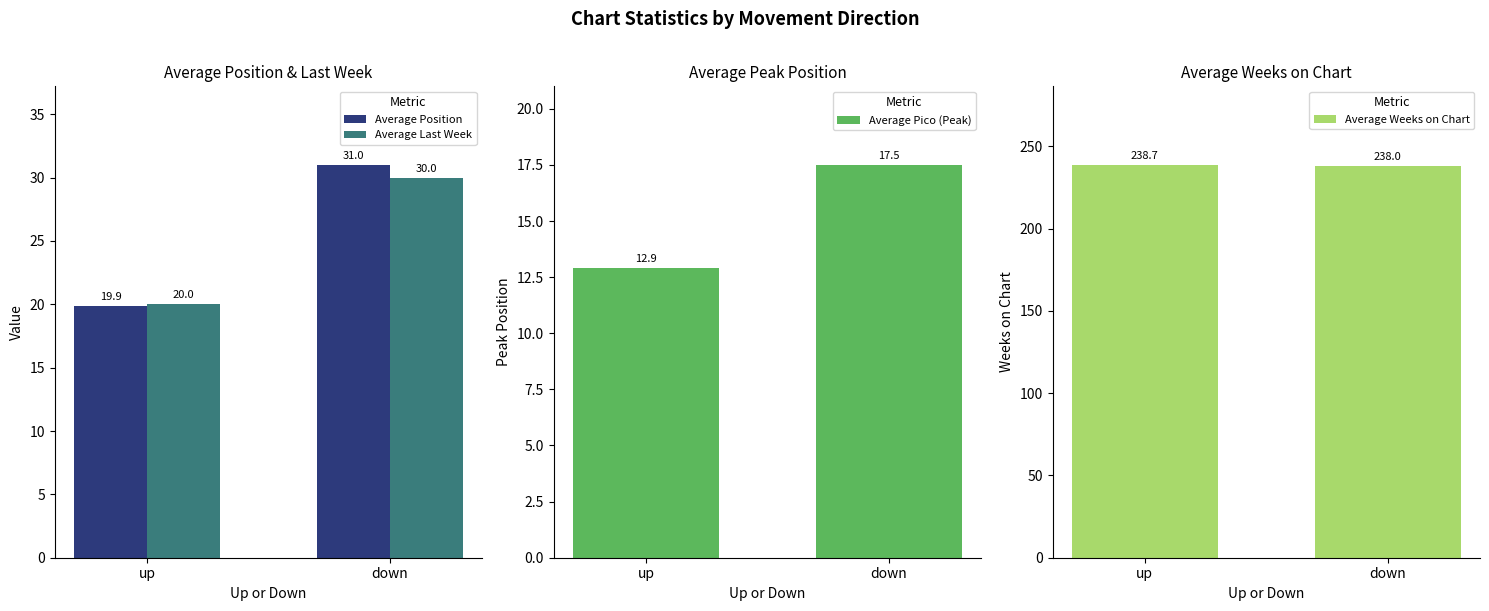

What is the total value across all series at up?

291.5